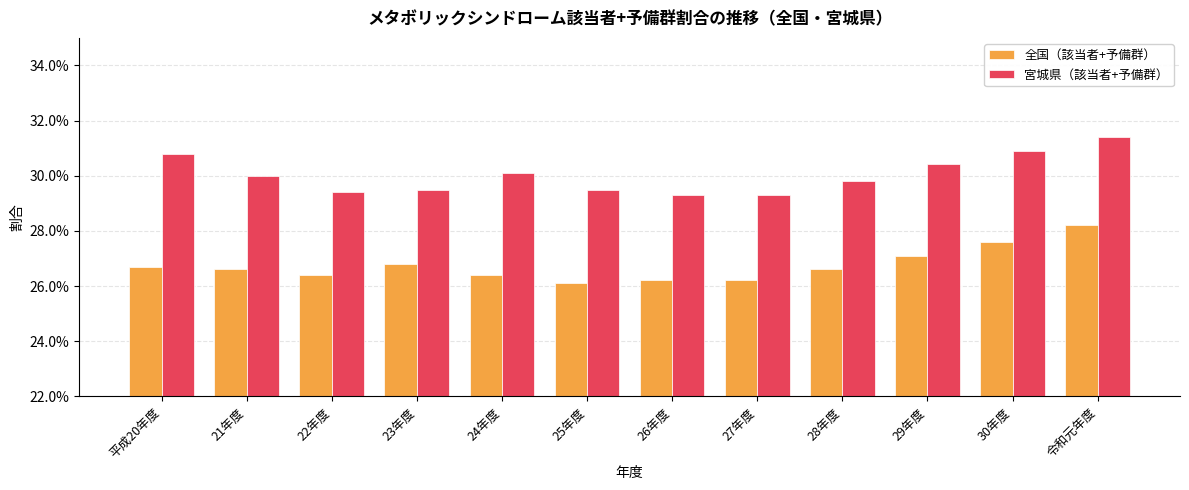

At how many categories does at least one series exceed 0?

12